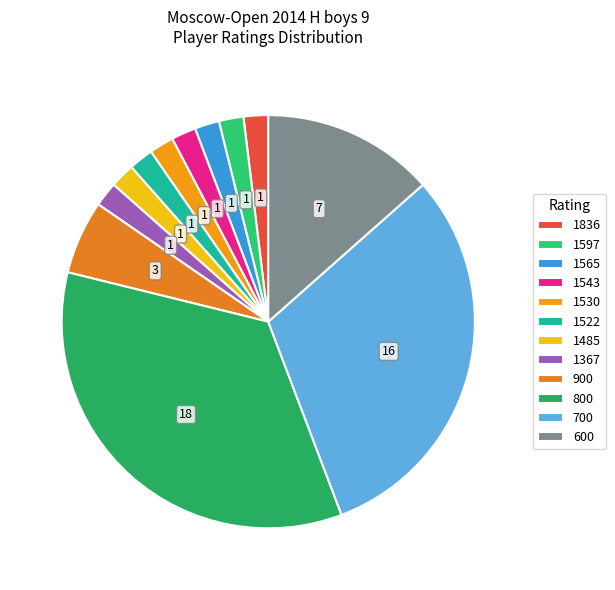

Is 1367 the majority of the pie?

No